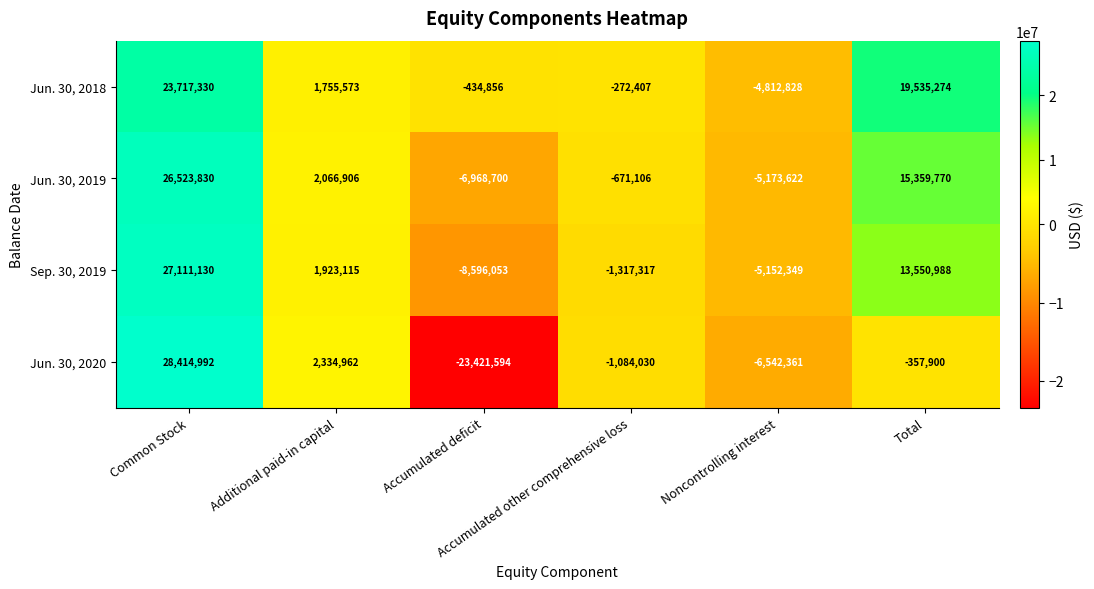

Rank the series by their maximum value, from lowest to highest.

Jun. 30, 2018, Jun. 30, 2019, Sep. 30, 2019, Jun. 30, 2020